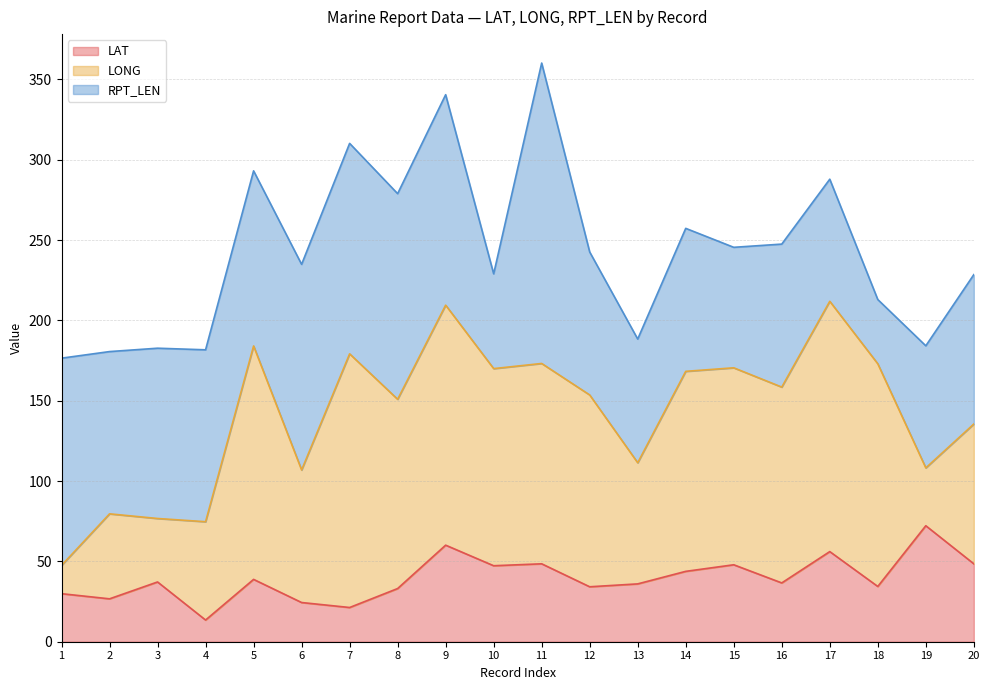

Does the chart display data point markers on the line(s)?

No